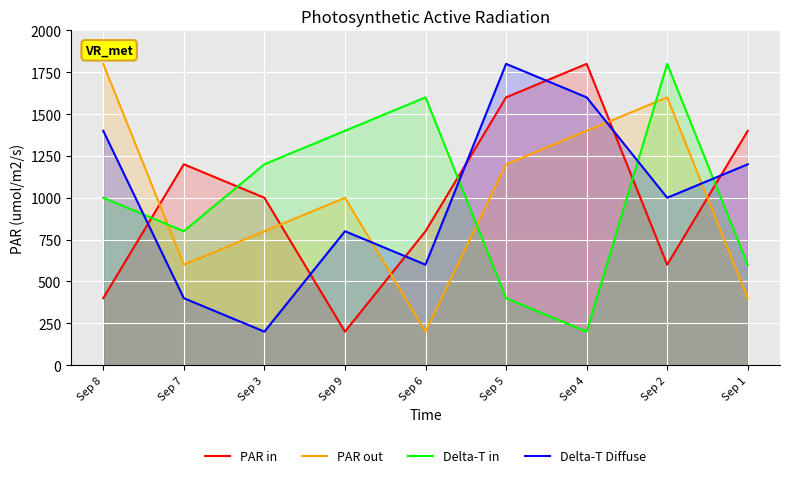

Which series has the largest total across all categories?

PAR in